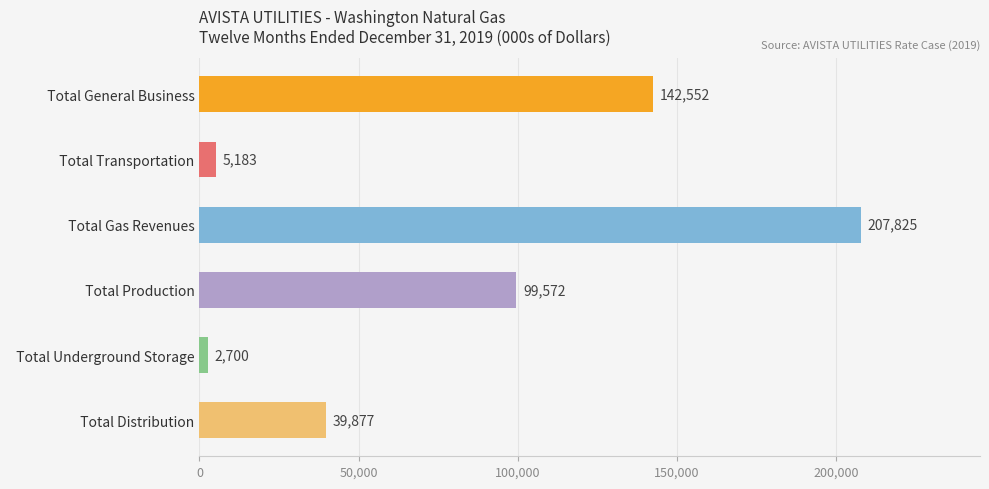

What is the greatest value displayed?

207825